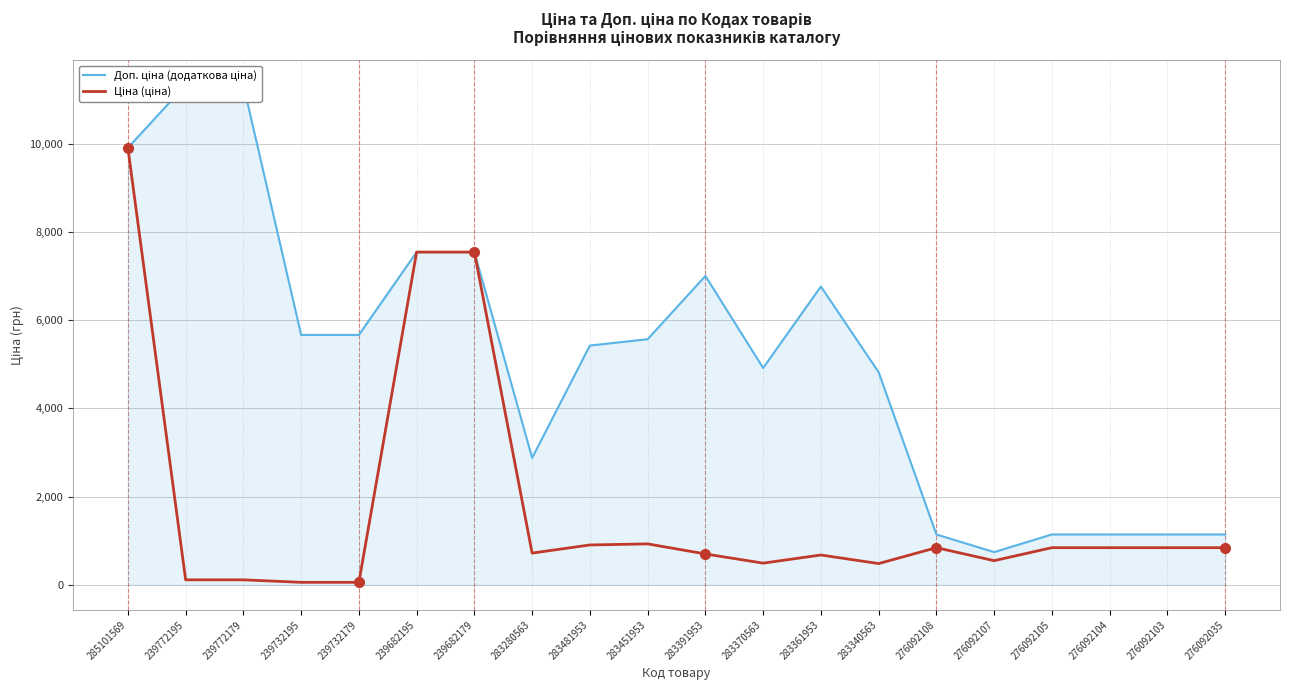

List the labels in order of Ціна (ціна) value, smallest first.

239732195, 239732179, 239772195, 239772179, 283340563, 283370563, 276092107, 283361953, 283391953, 283280563, 276092108, 276092105, 276092104, 276092103, 276092035, 283481953, 283451953, 239682195, 239682179, 285101569